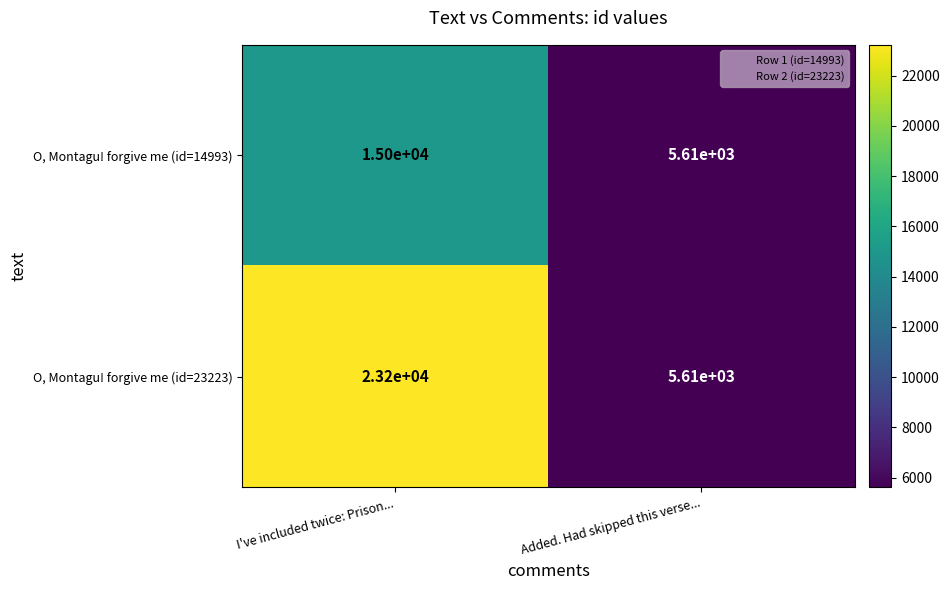

Rank the series by their maximum value, from highest to lowest.

O, Montagu! forgive me (id=23223), O, Montagu! forgive me (id=14993)